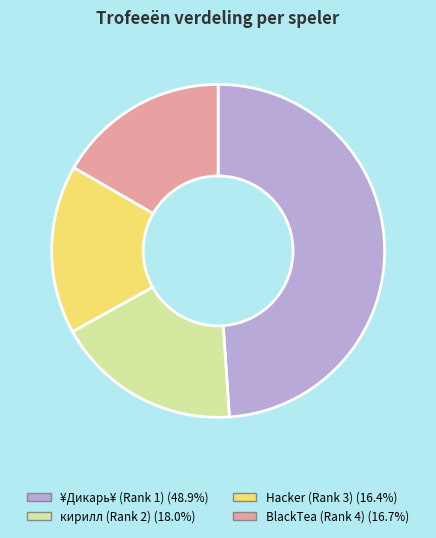

Which has a higher value, BlackTea (Rank 4) or кирилл (Rank 2)?

кирилл (Rank 2)